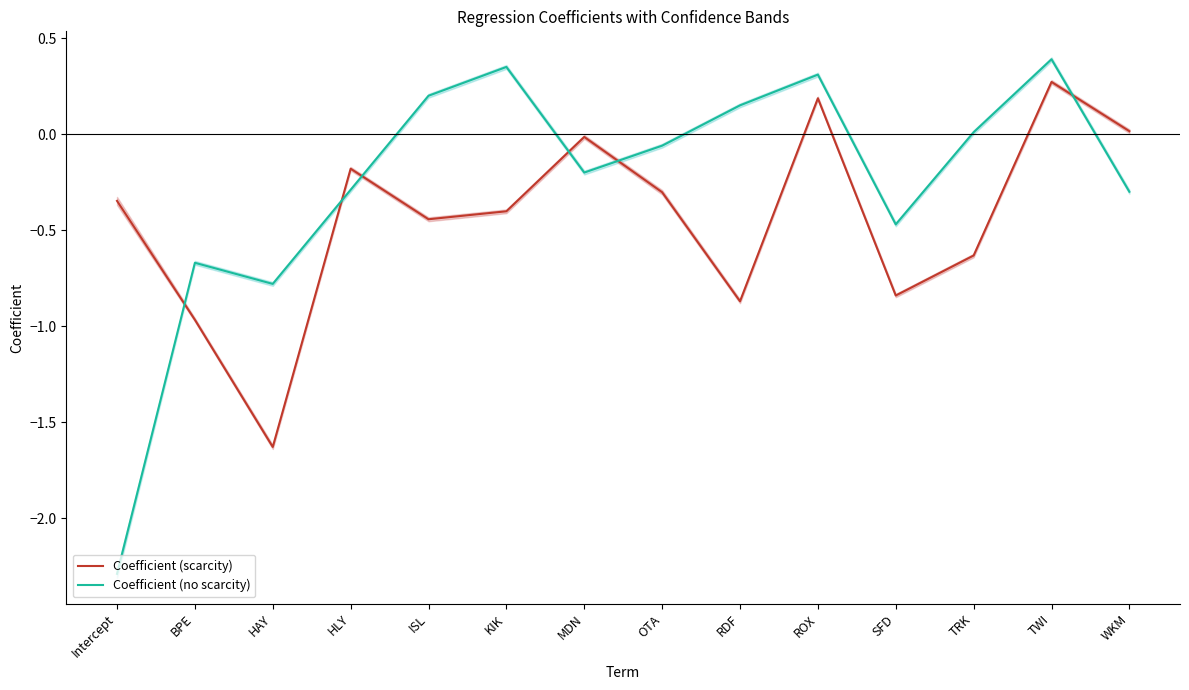

What is the sum of the Coefficient (scarcity) values at TWI and MDN?

0.3